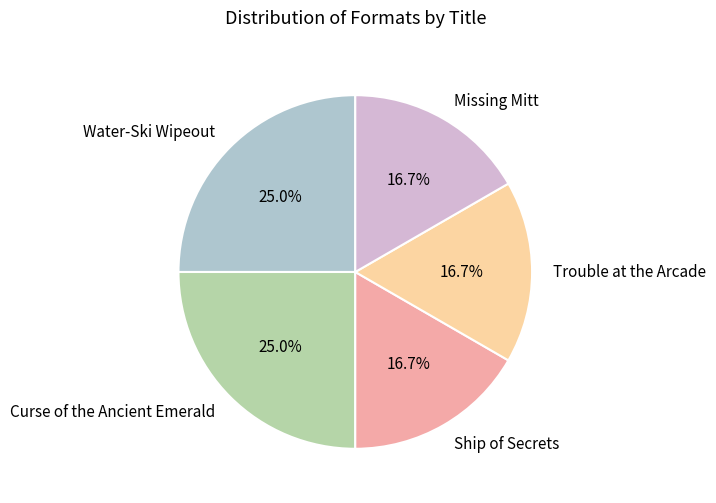

Is the sum of Trouble at the Arcade and Water-Ski Wipeout greater than half?

No